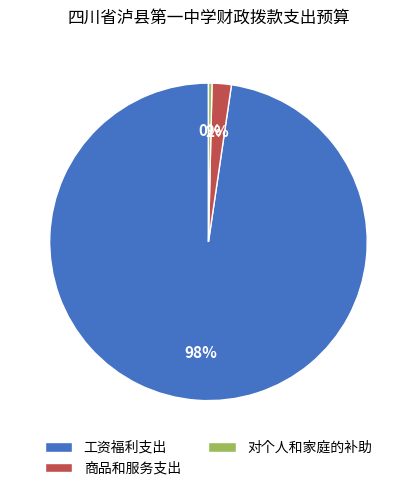

Between 对个人和家庭的补助 and 商品和服务支出, which is larger?

商品和服务支出